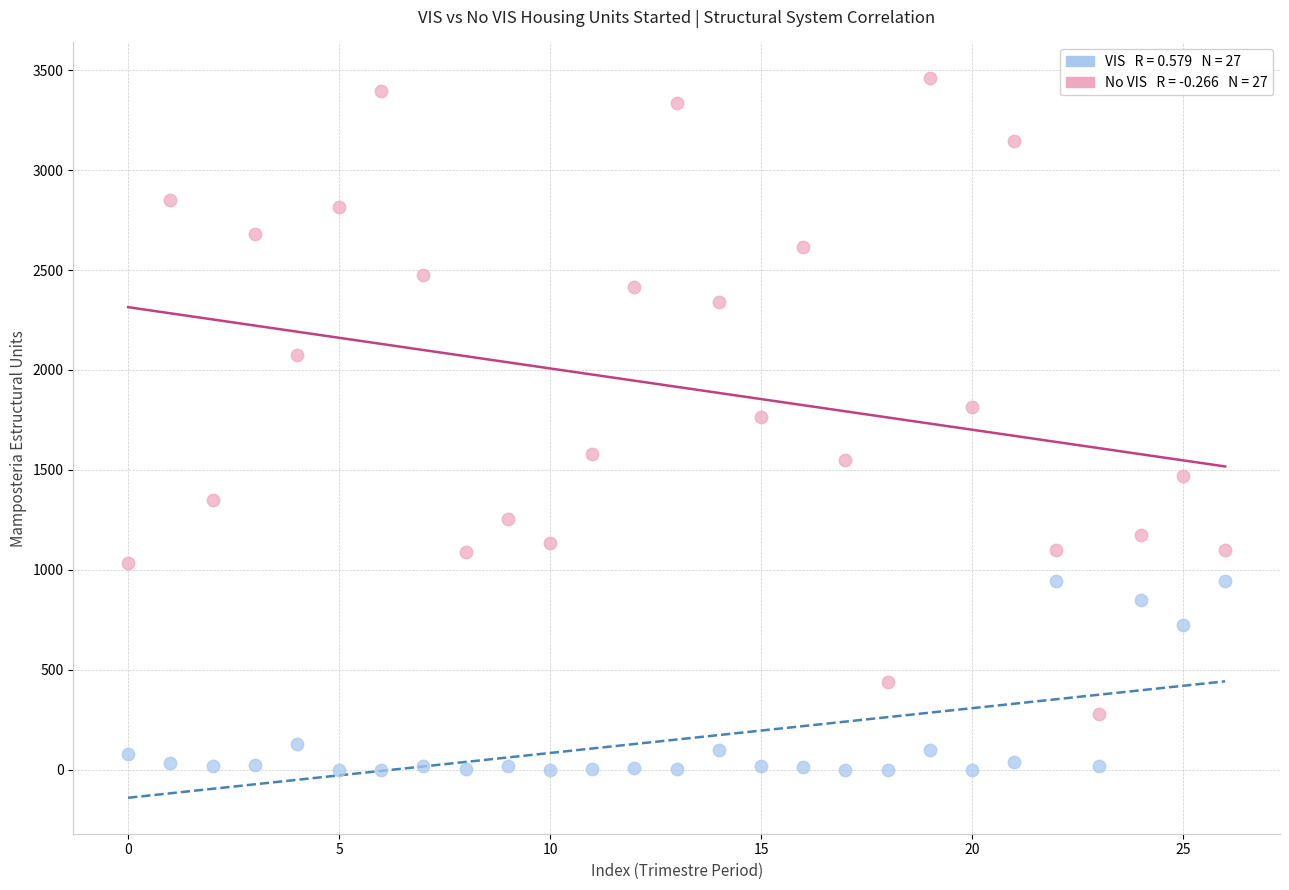

Across all data points, what is the range of Y values (max minus min)?

3459